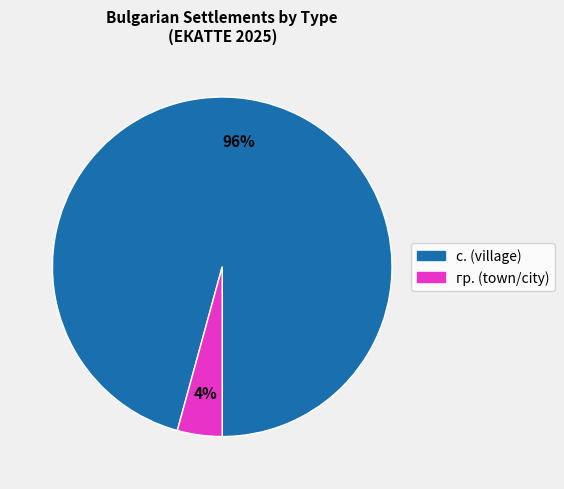

To the nearest percent, what is the average slice percentage?

50%